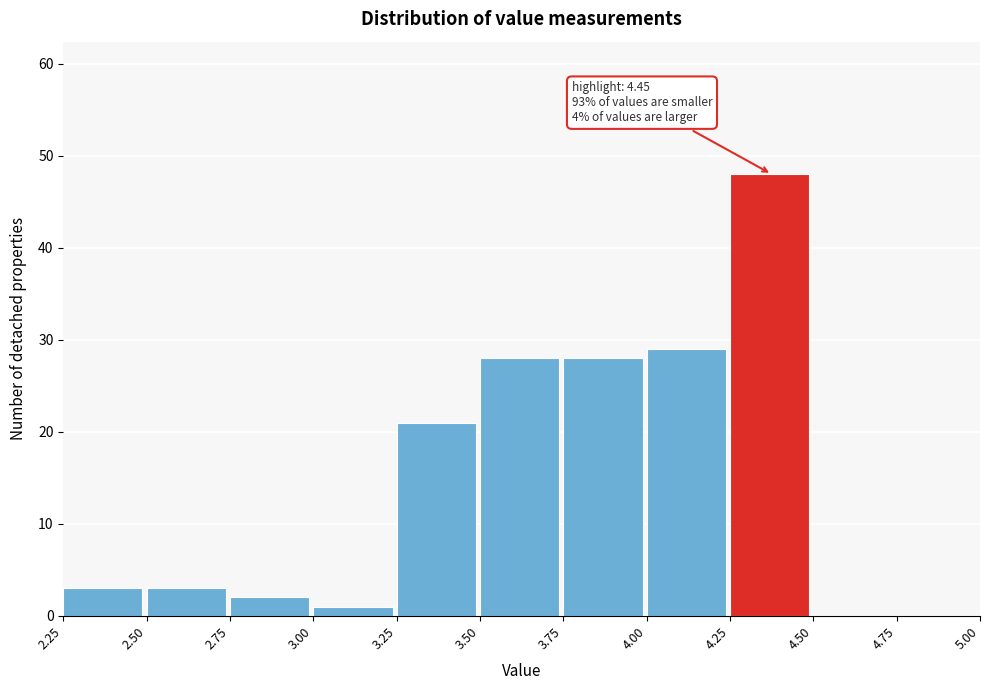

Over which range of the x-axis is the bar tallest?

4.25 to 4.50